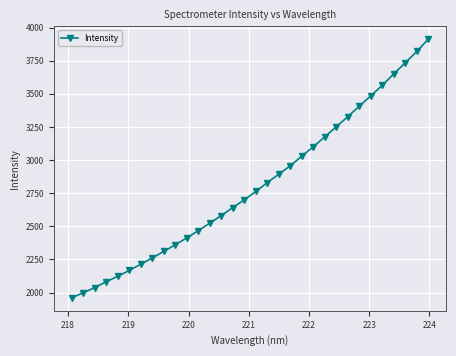

What is the value of the 32nd point from the left?

3912.5